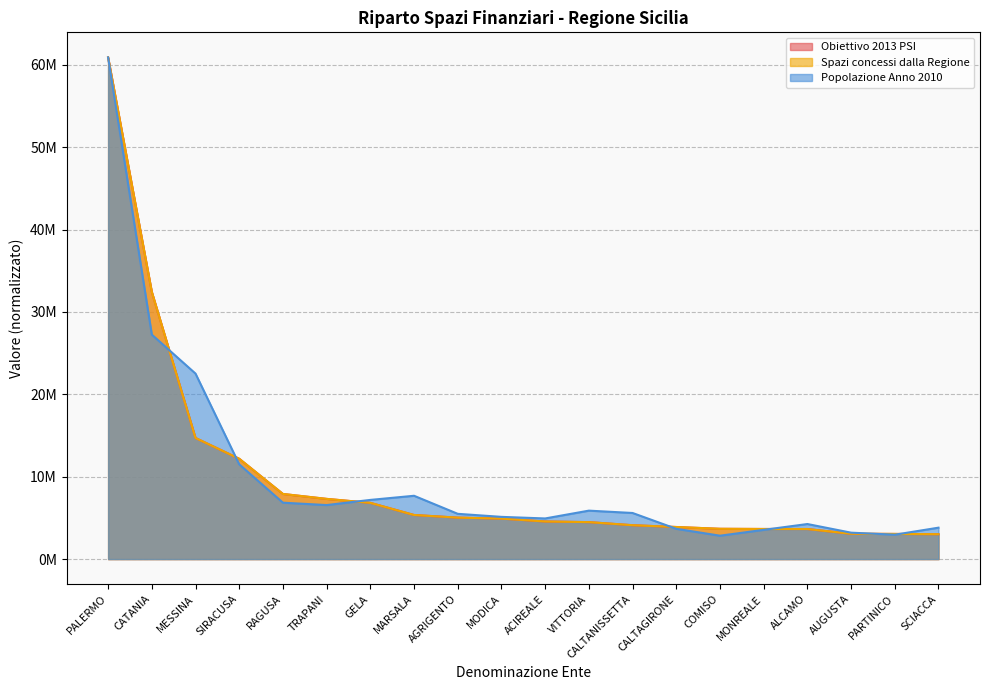

True or false: Popolazione Anno 2010 has more than 2 interior local peaks.

True